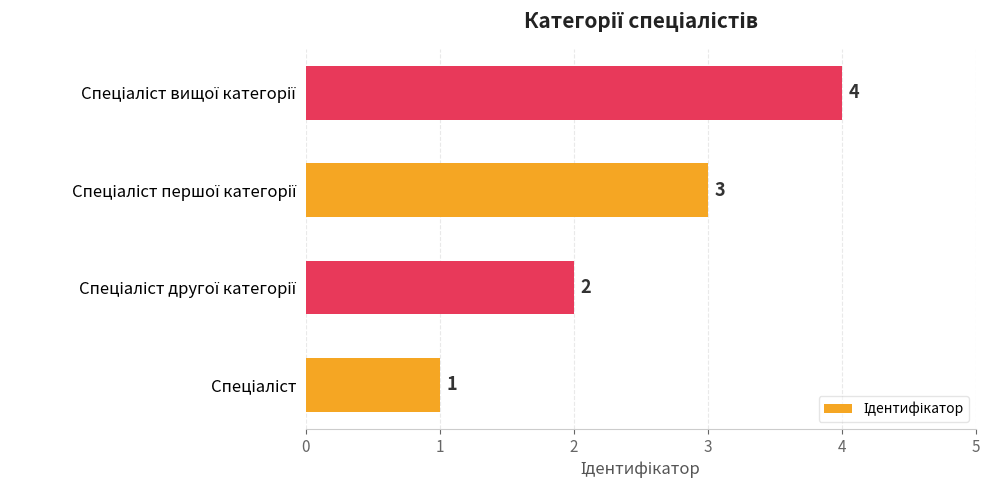

What is the sum of all values?

10